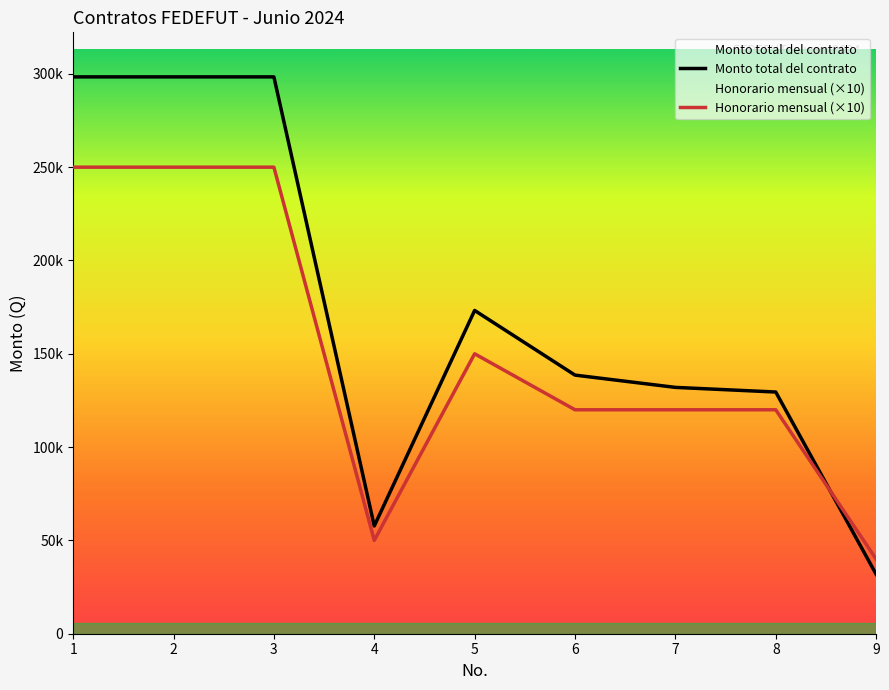

Between which two adjacent categories do Monto total del contrato and Honorario mensual (×10) first intersect?

8 and 9